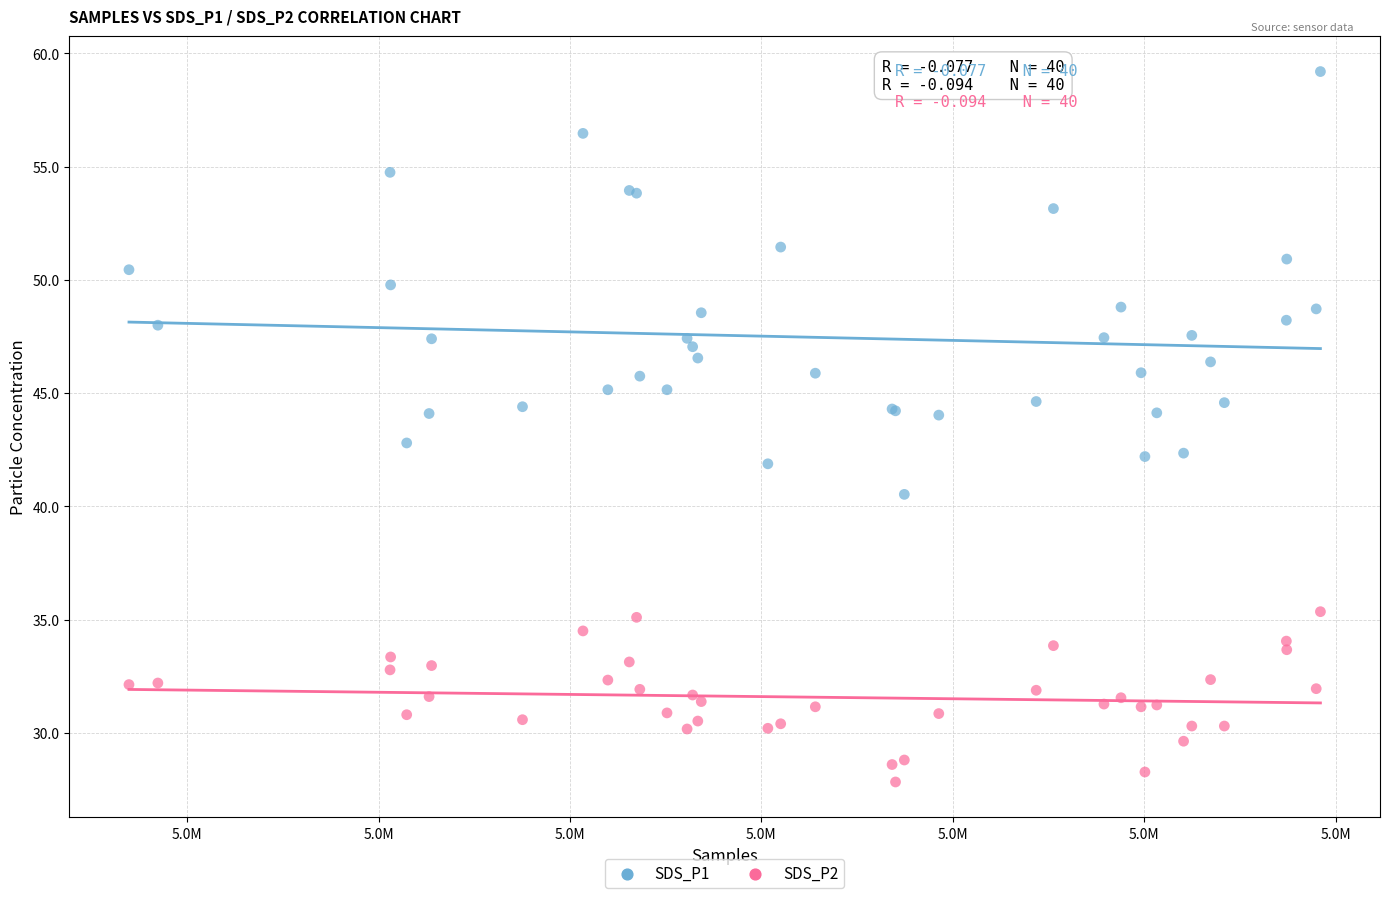

Which series contains the highest Y value?

SDS_P1